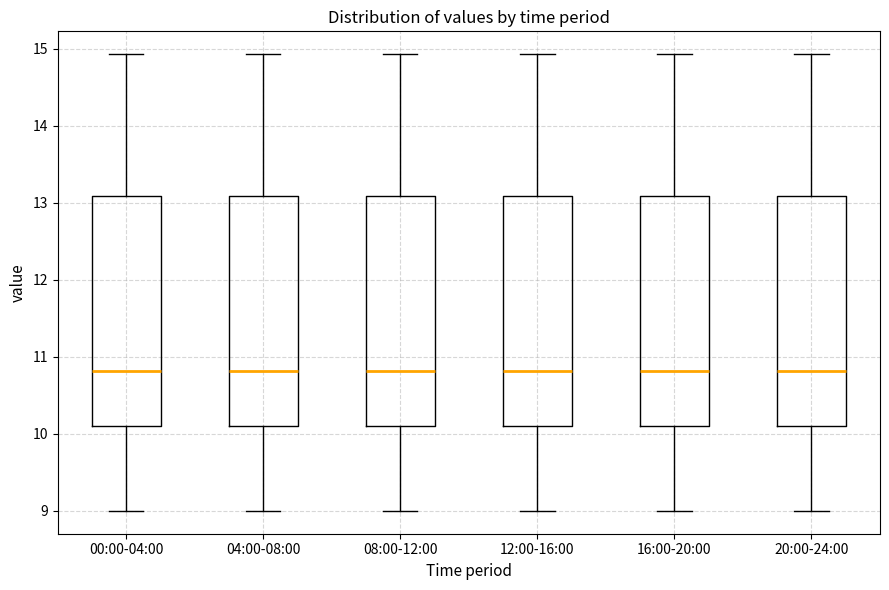

Reading left to right, read every box against the y-axis: the position of its median line, the range the box covers, and the ends of its whiskers. The values are not printed on the chart, so give them approximately, as read against the axis.

00:00-04:00: median 10.8, box 10.1 to 13.1, whiskers 9.0 to 14.9
04:00-08:00: median 10.8, box 10.1 to 13.1, whiskers 9.0 to 14.9
08:00-12:00: median 10.8, box 10.1 to 13.1, whiskers 9.0 to 14.9
12:00-16:00: median 10.8, box 10.1 to 13.1, whiskers 9.0 to 14.9
16:00-20:00: median 10.8, box 10.1 to 13.1, whiskers 9.0 to 14.9
20:00-24:00: median 10.8, box 10.1 to 13.1, whiskers 9.0 to 14.9